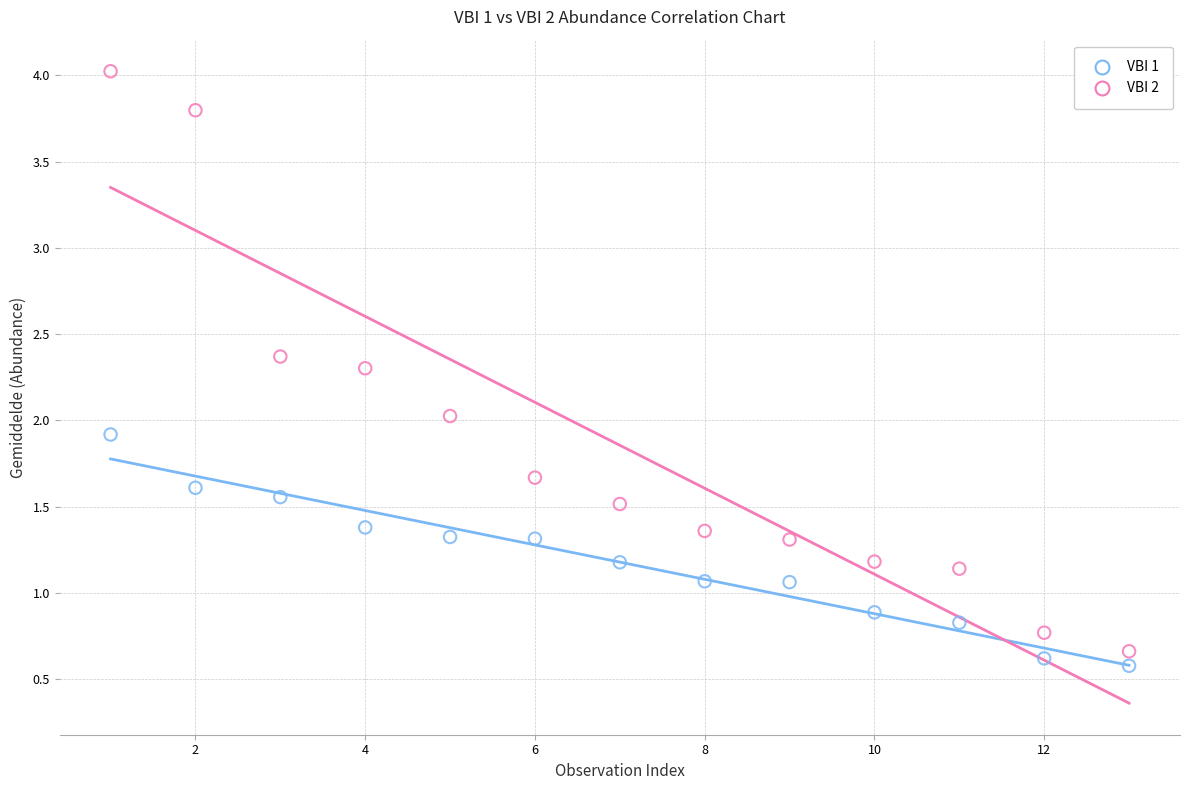

What are all the series names shown in the legend?

VBI 1, VBI 2